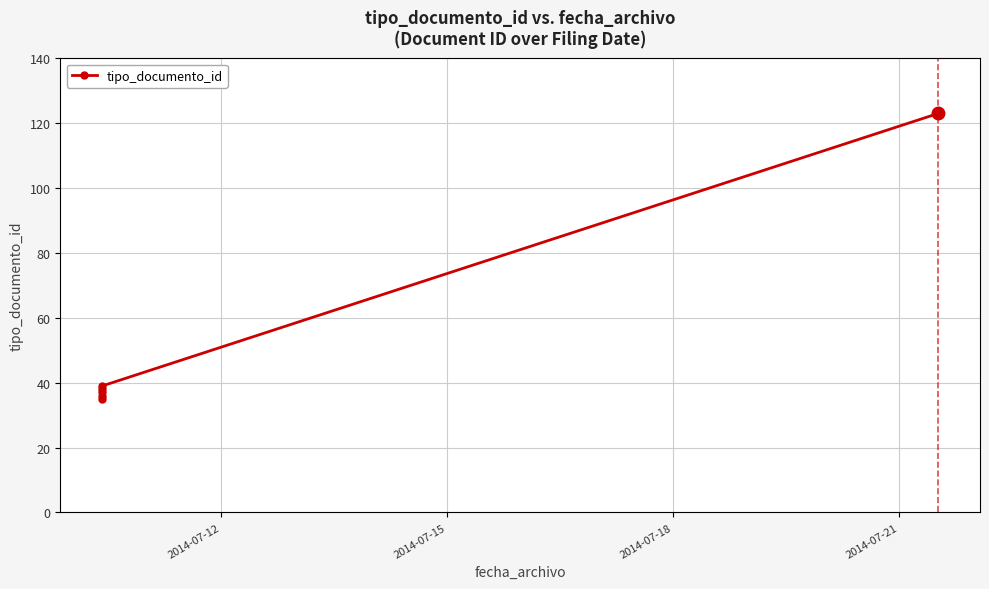

What is the difference between the maximum and second lowest values?

87